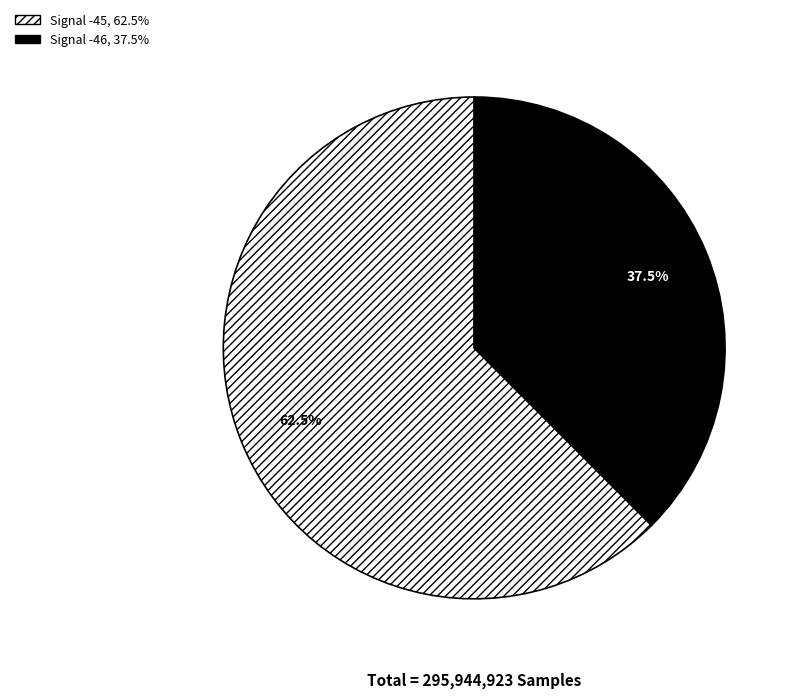

How many slices are in this pie chart?

2